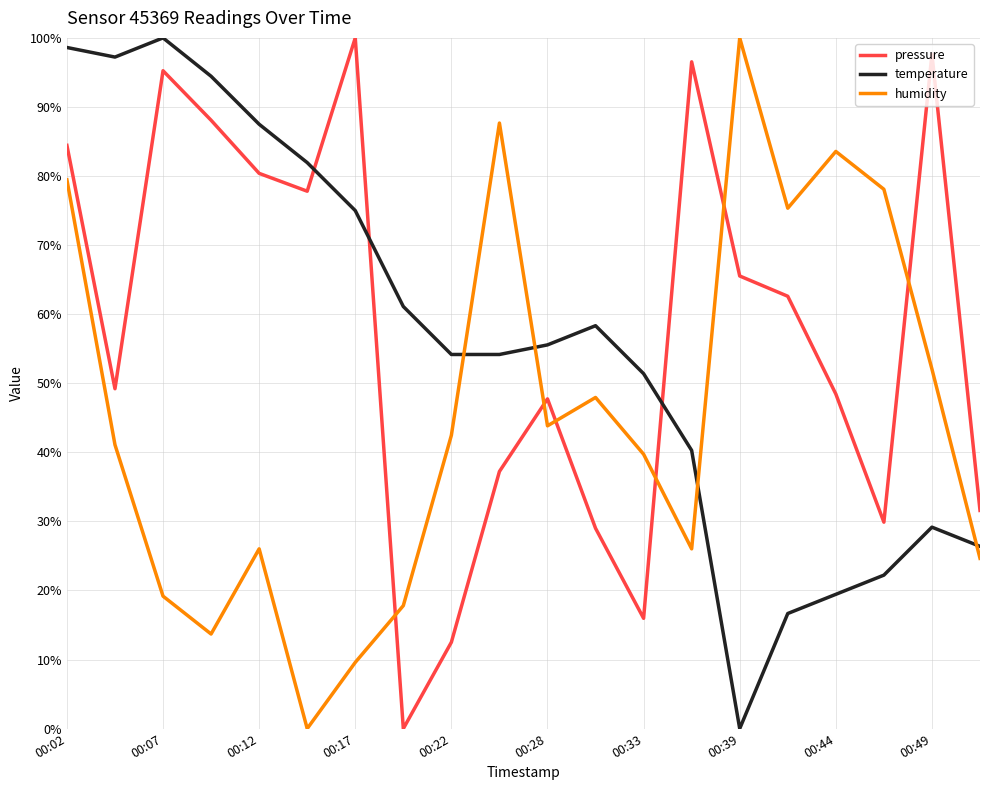

How many values in the pressure series exceed 62?

10